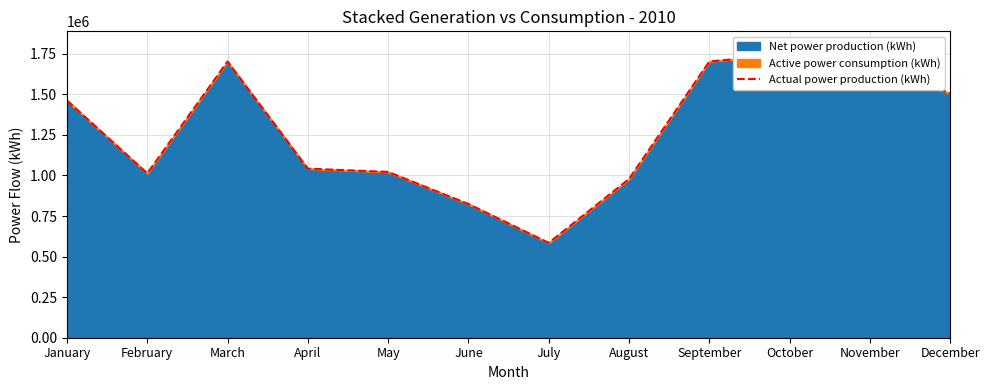

What is the change in value from July to October?

+1163709